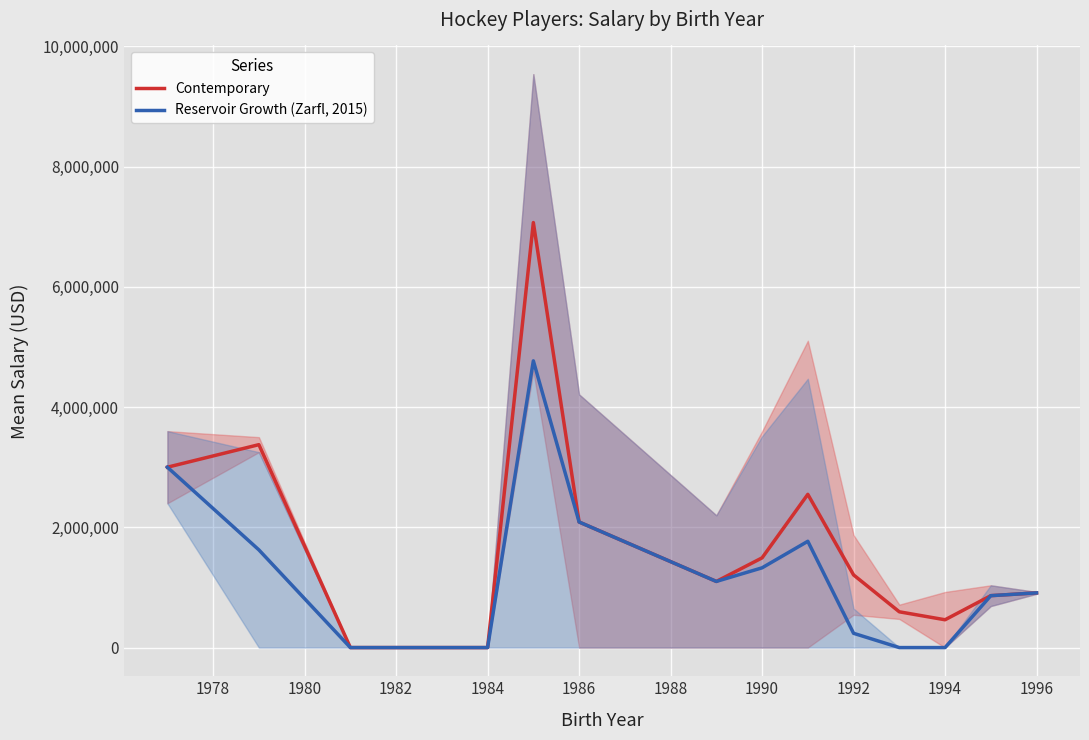

Read the Reservoir Growth (Zarfl, 2015) value at 1996.

909583.5